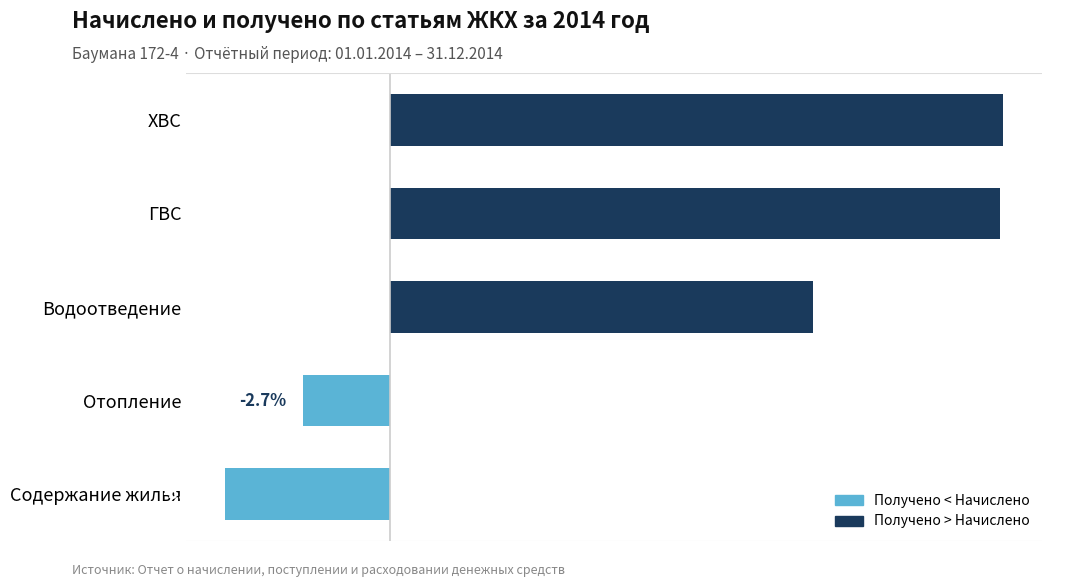

Between Содержание жилья and Водоотведение, which is larger?

Водоотведение